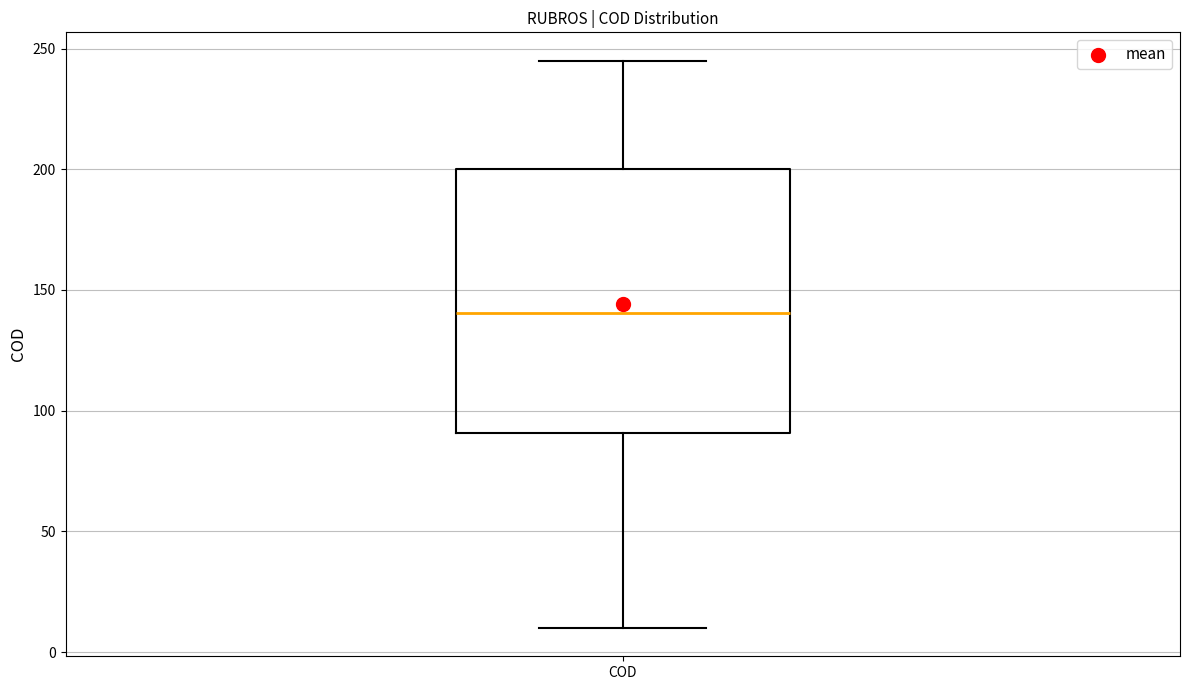

Where does the median line of the box for COD sit on the y-axis? The values are not printed on the chart, so give them approximately, as read against the axis.

140